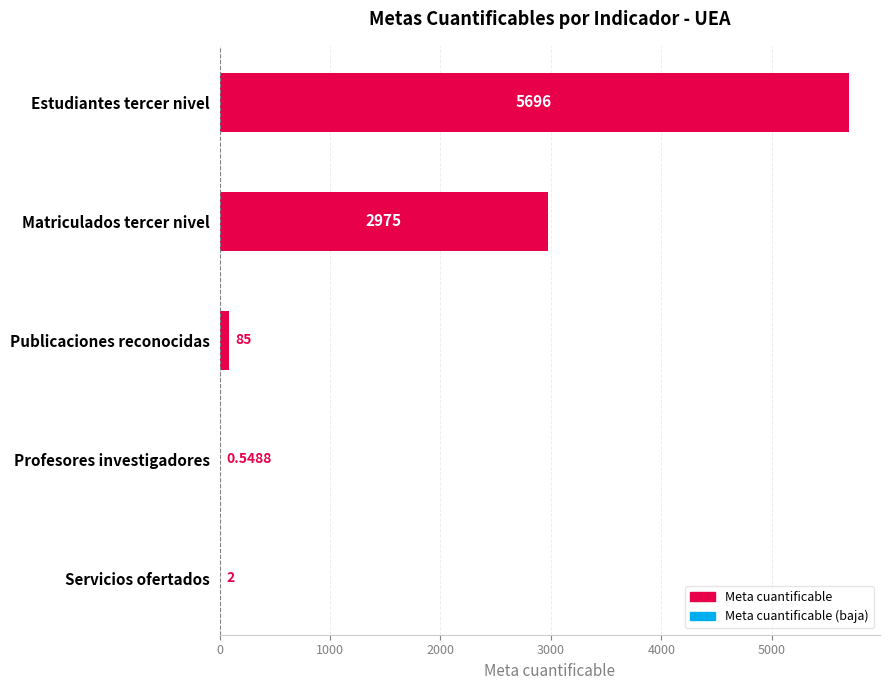

What is the sum of the values at Servicios ofertados and Matriculados tercer nivel?

2977.0